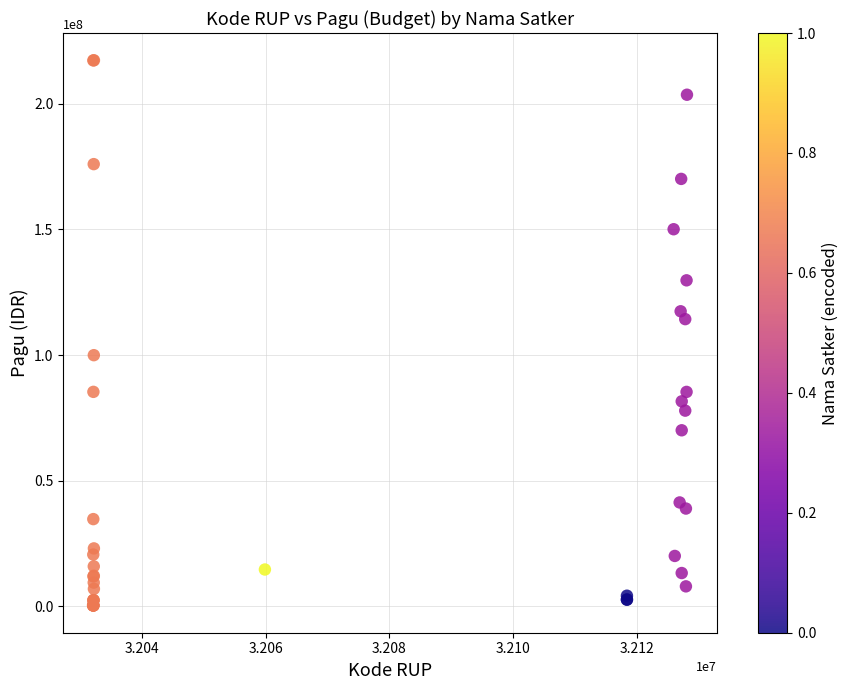

What Y value in the scatter plot is closest to 108830000?

114296000